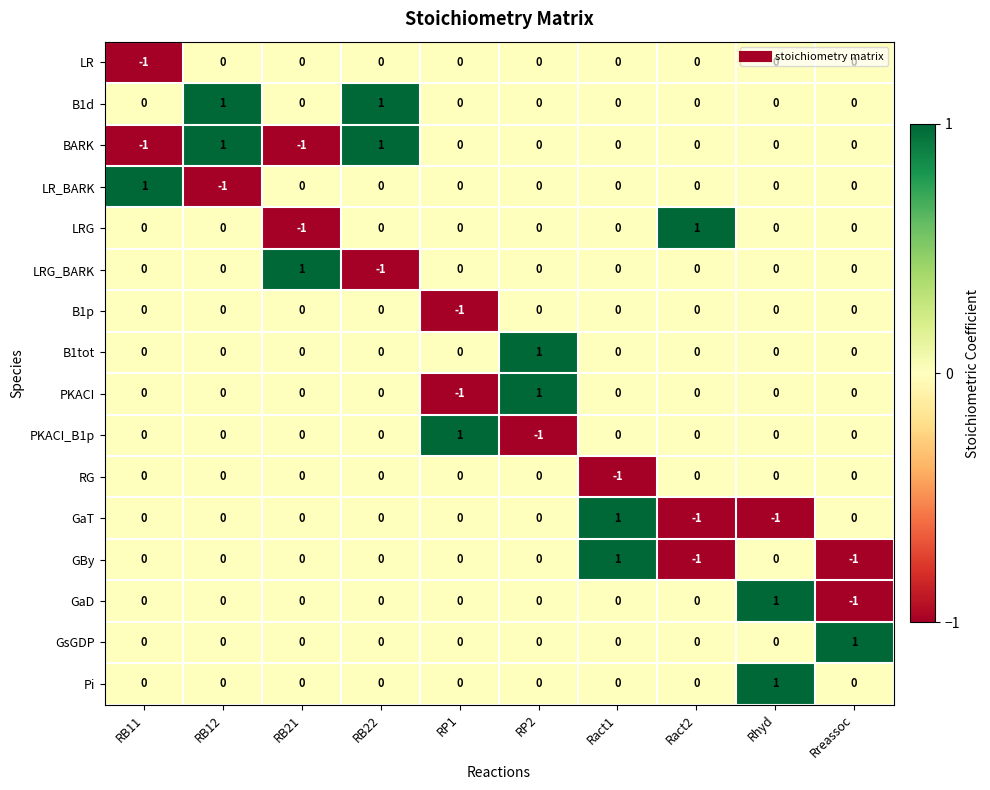

Which series has the largest total across all categories?

B1d